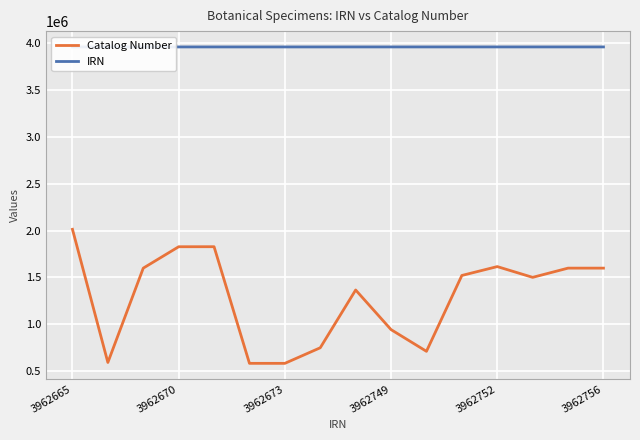

Does the chart display data point markers on the line(s)?

No